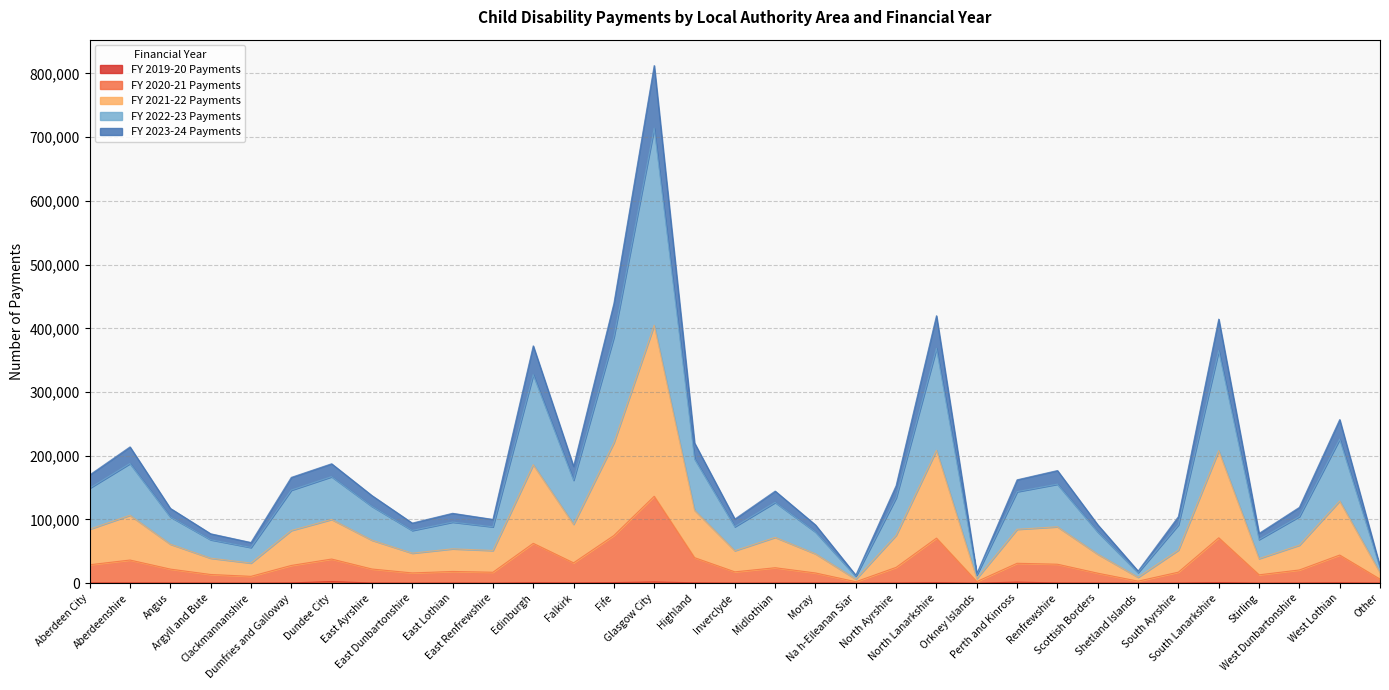

Which label corresponds to the largest value in the chart?

Glasgow City